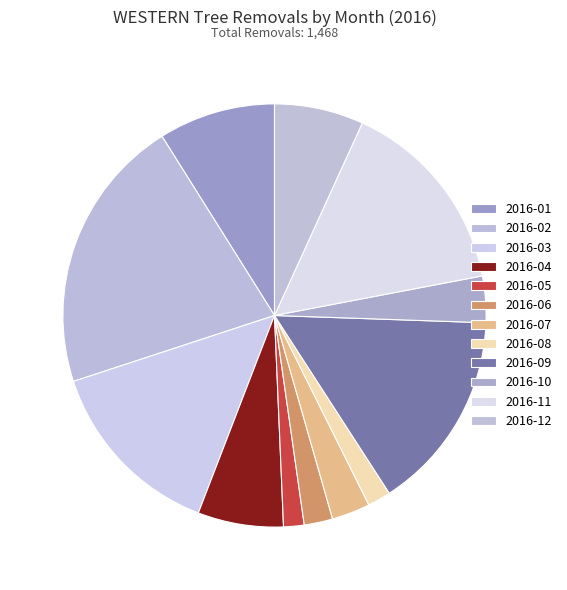

How many slices are in this pie chart?

12